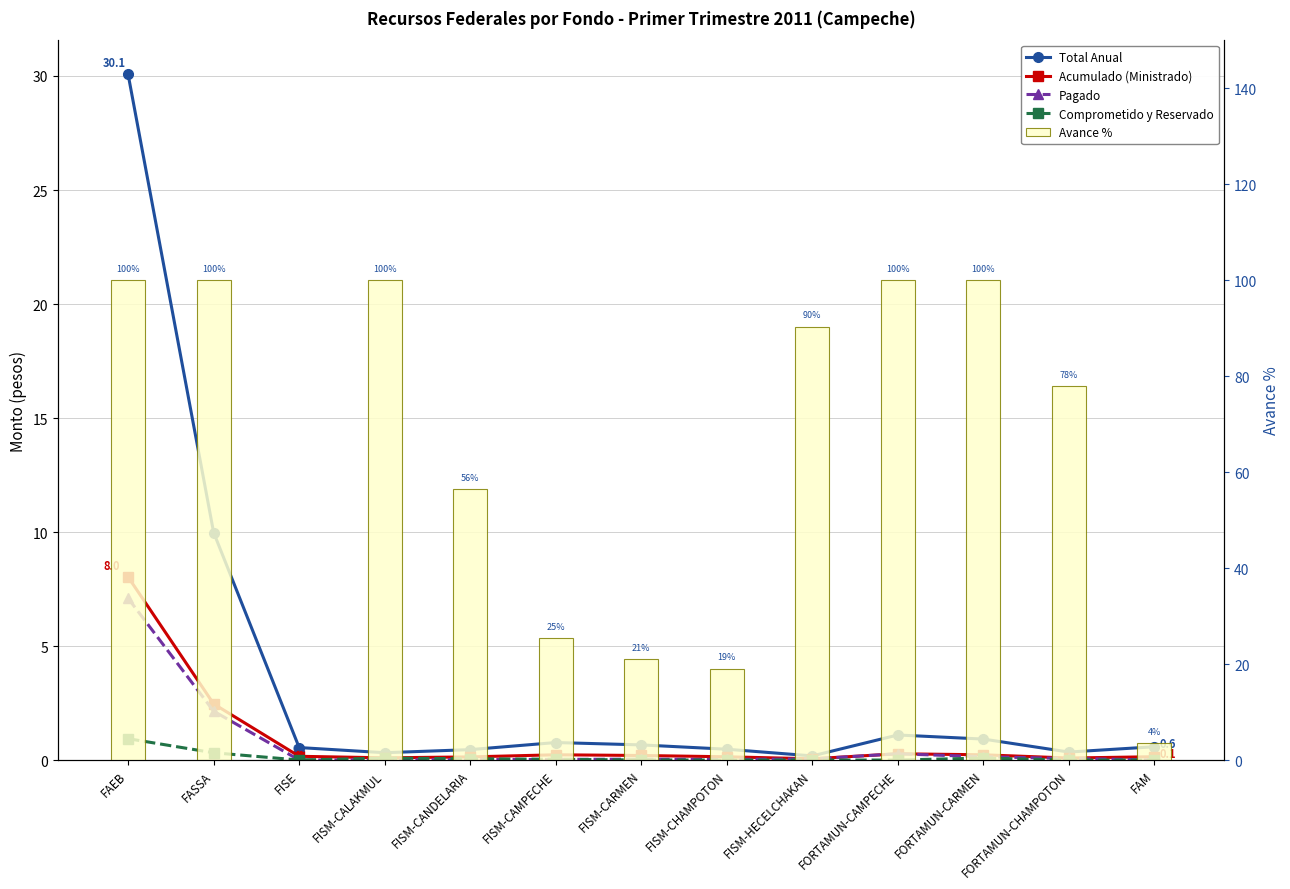

Between FASSA and FISM-CAMPECHE, which series saw the biggest shift?

Avance %